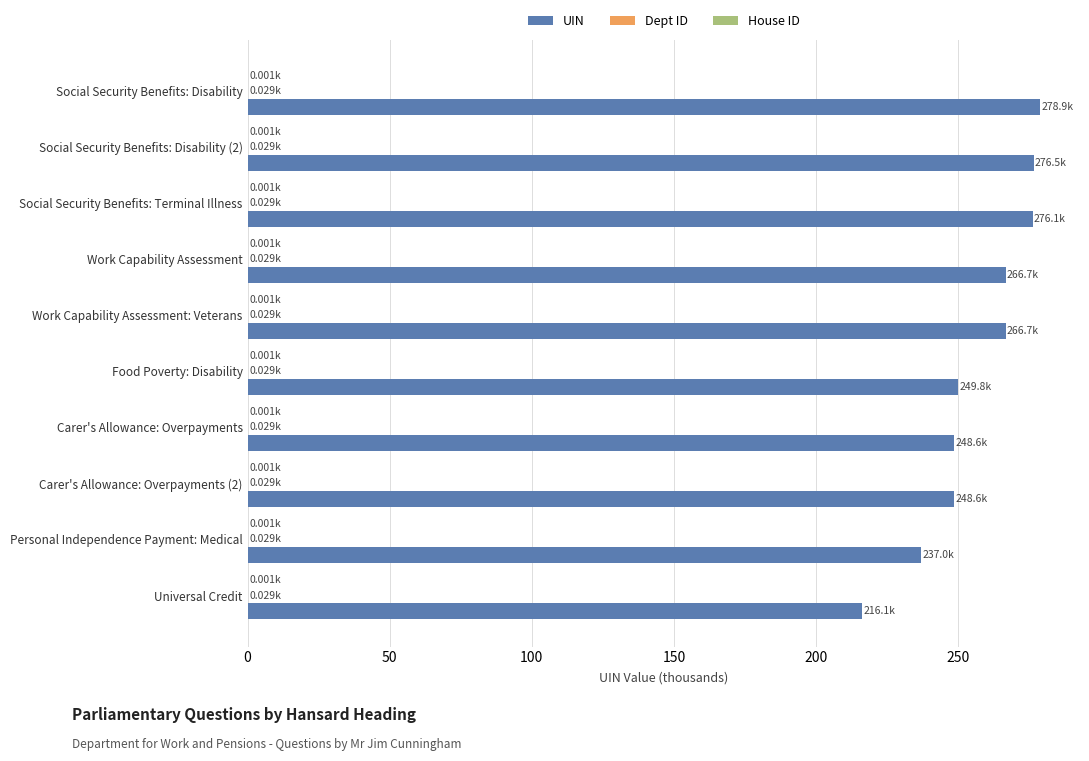

Which series changed the most between Work Capability Assessment and Universal Credit?

UIN